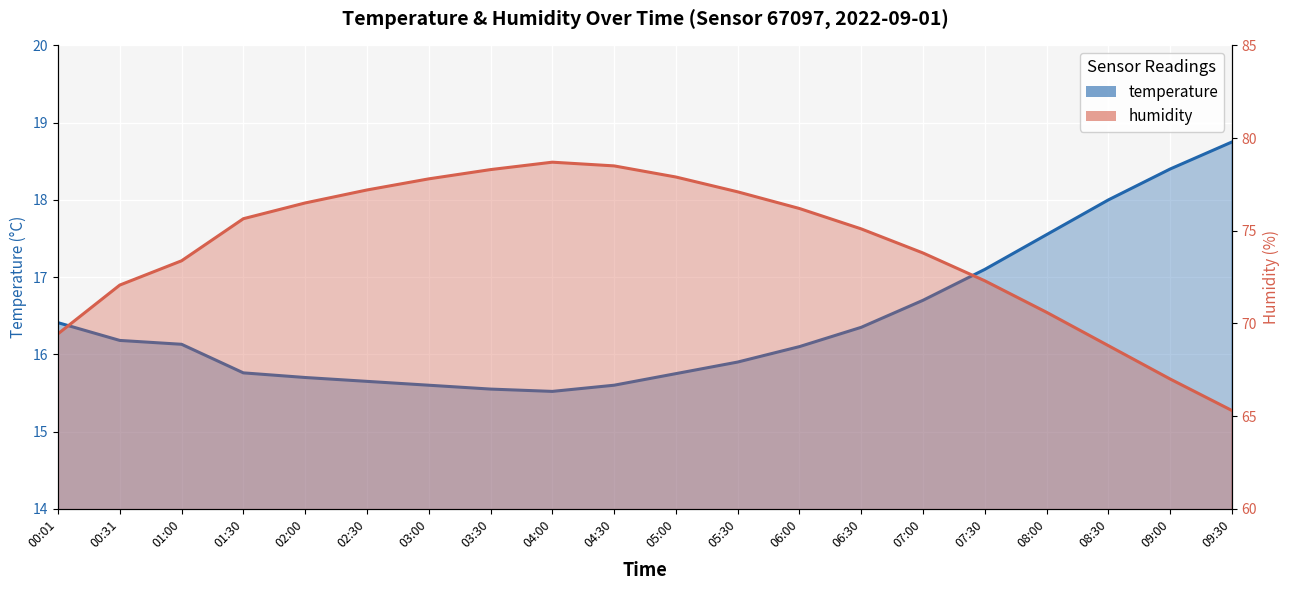

What is the total value across all series at 02:00?

92.2